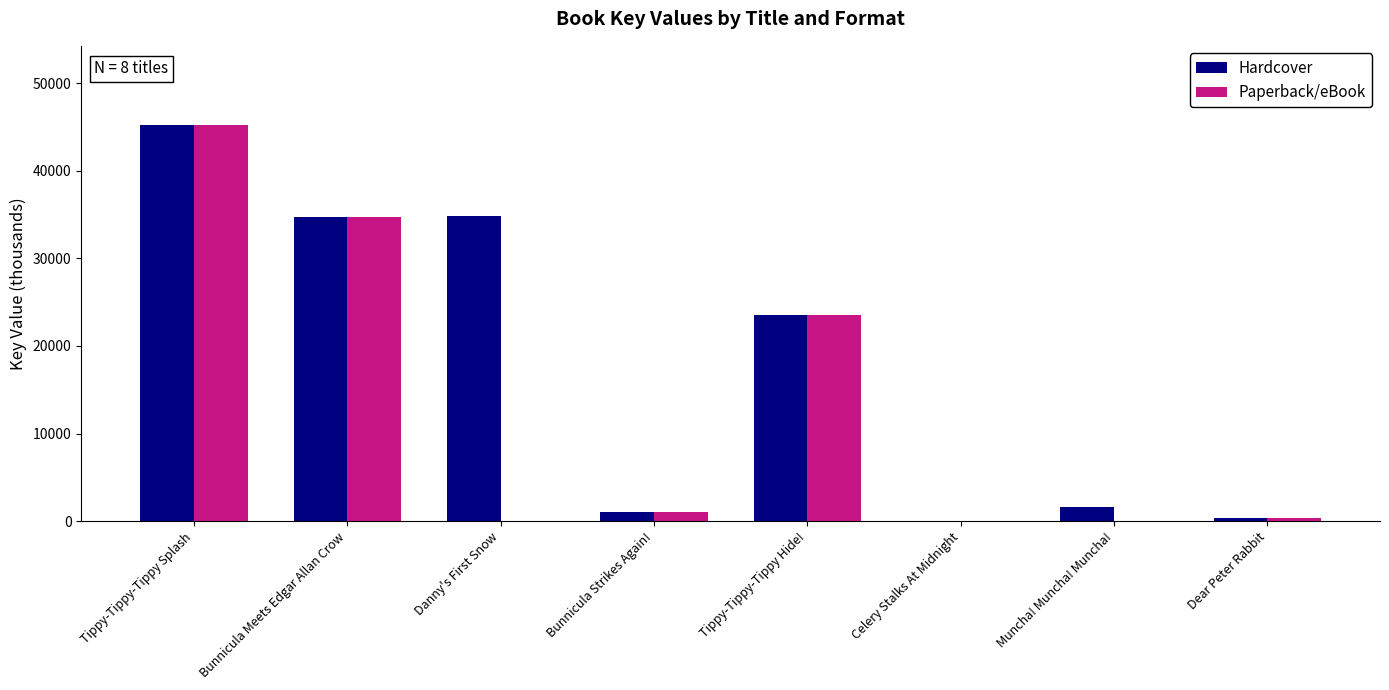

What is the average value of the Hardcover series?

17655.4